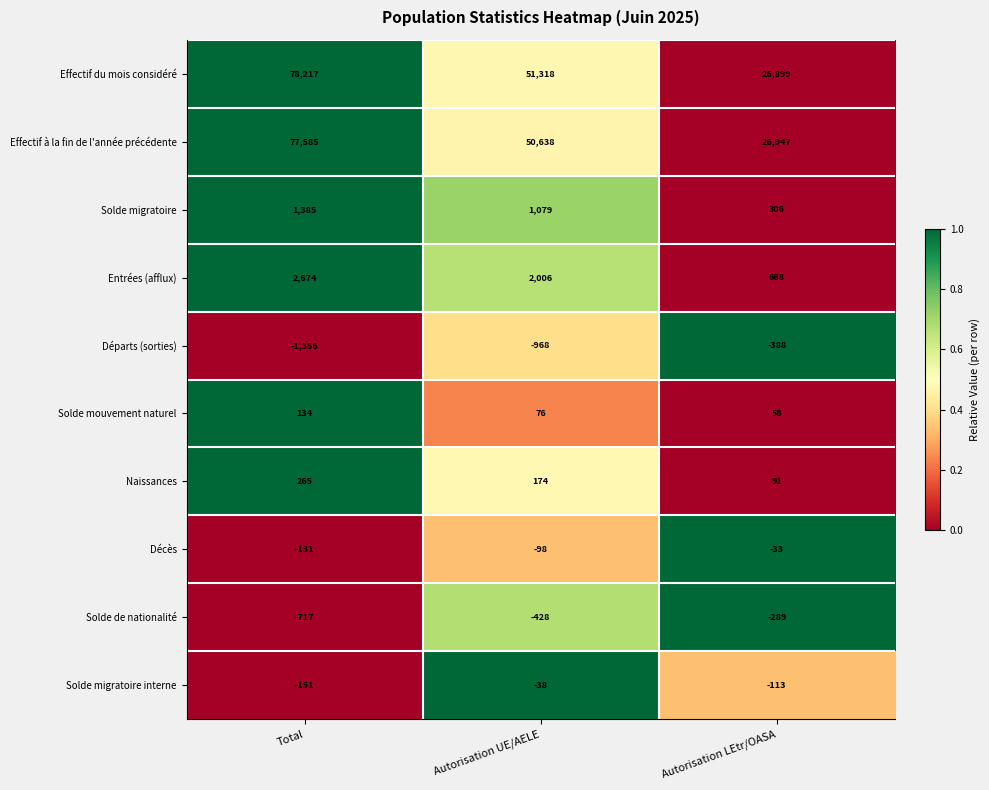

Which label corresponds to the largest value in the chart?

Total